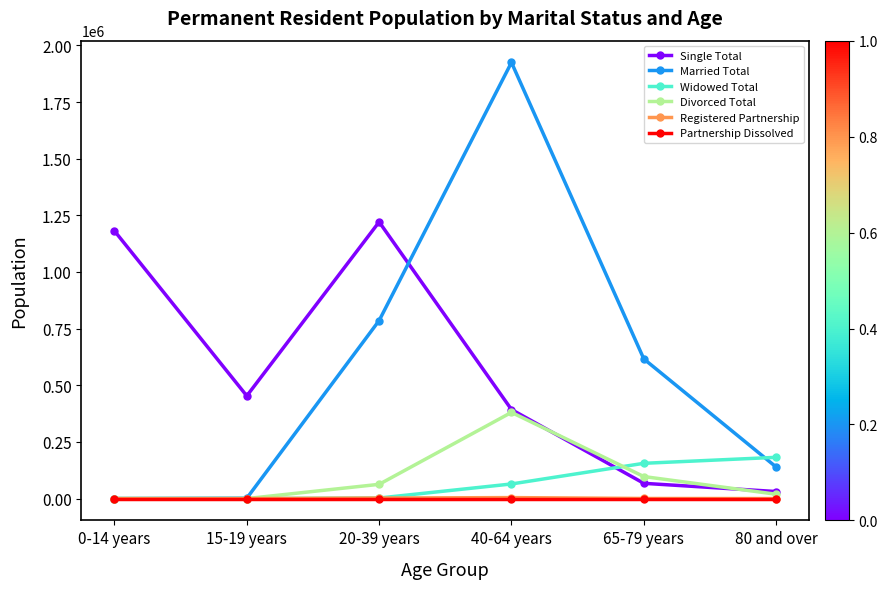

What are all the series names shown in the legend?

Single Total, Married Total, Widowed Total, Divorced Total, Registered Partnership, Partnership Dissolved